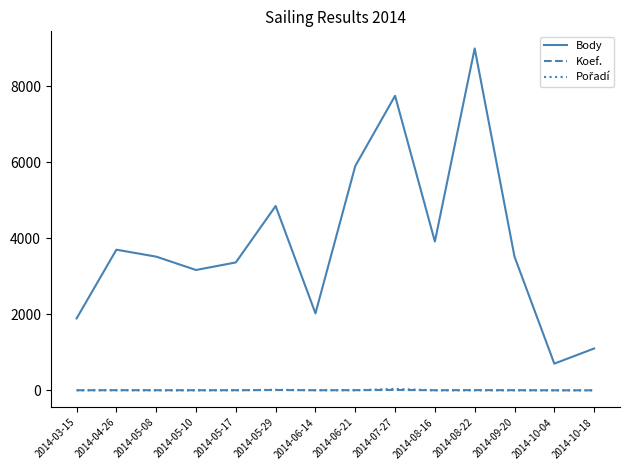

Does the chart have visible grid lines?

No